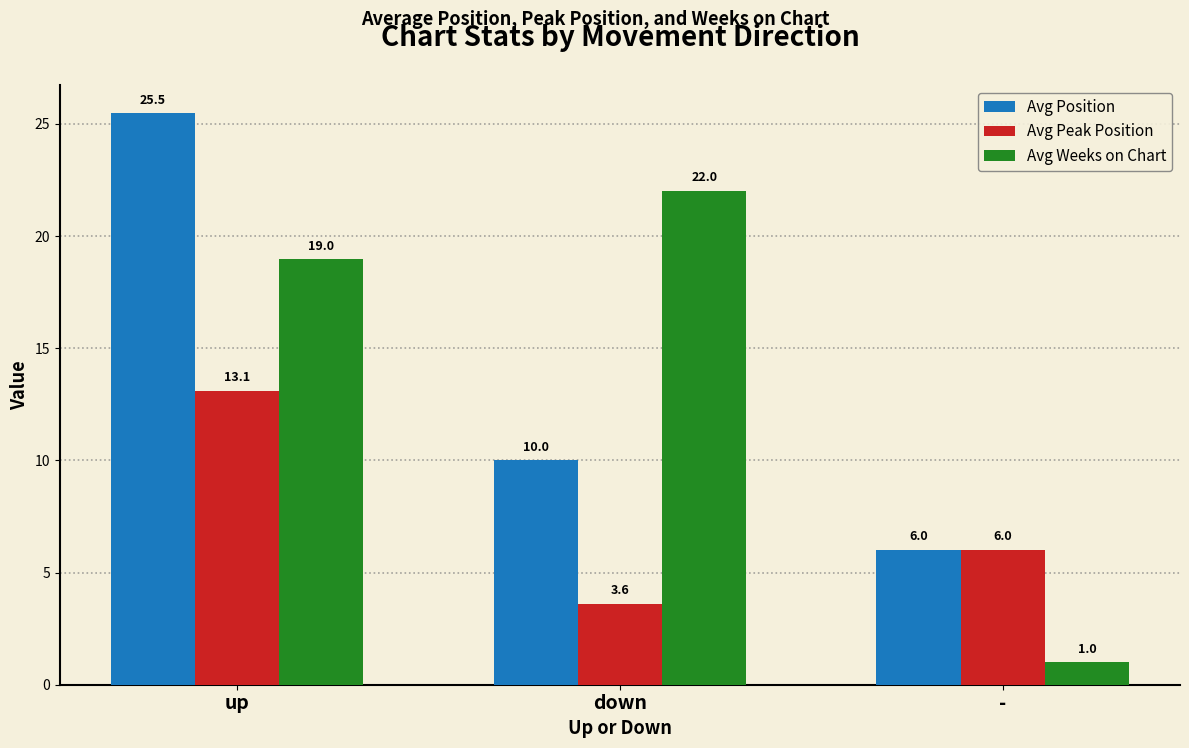

The value of Avg Position at - is 10.4. True or false?

False